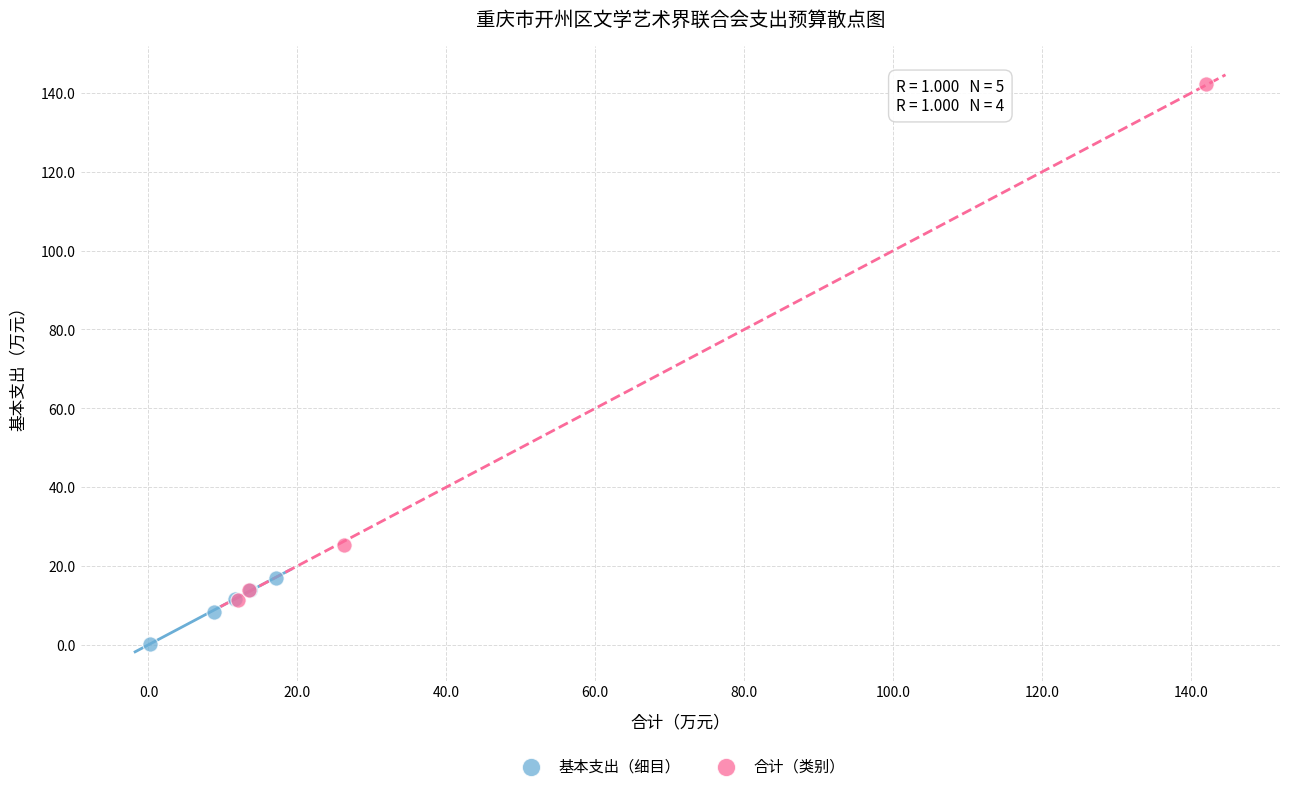

Which series reaches the maximum Y coordinate?

合计（类别）